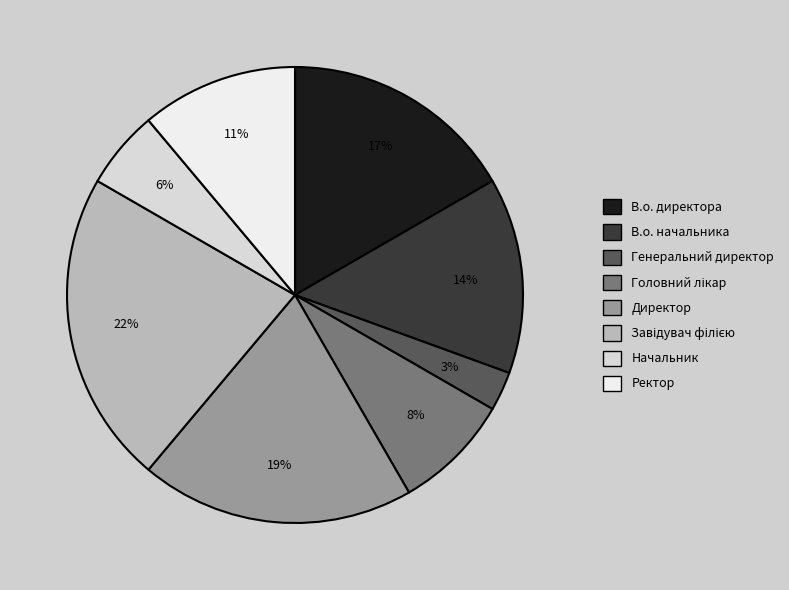

Rank the categories by value from lowest to highest.

Генеральний директор, Начальник, Головний лікар, Ректор, В.о. начальника, В.о. директора, Директор, Завідувач філією